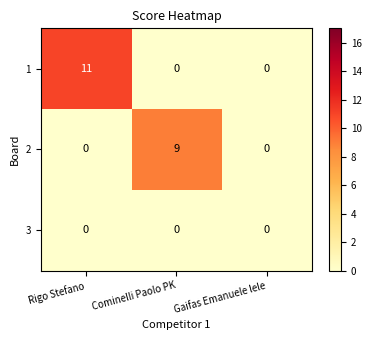

What is the maximum value shown in the chart?

11